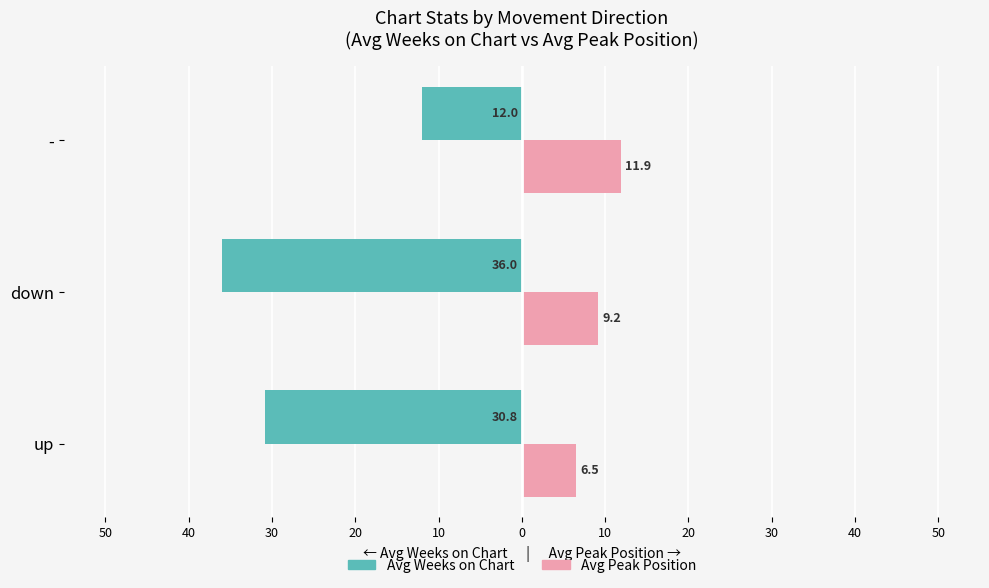

Reading left to right, what are all the values shown in this chart?

Avg Weeks on Chart: -30.8	-36.0	-12.0
Avg Peak Position: 6.5	9.2	11.9